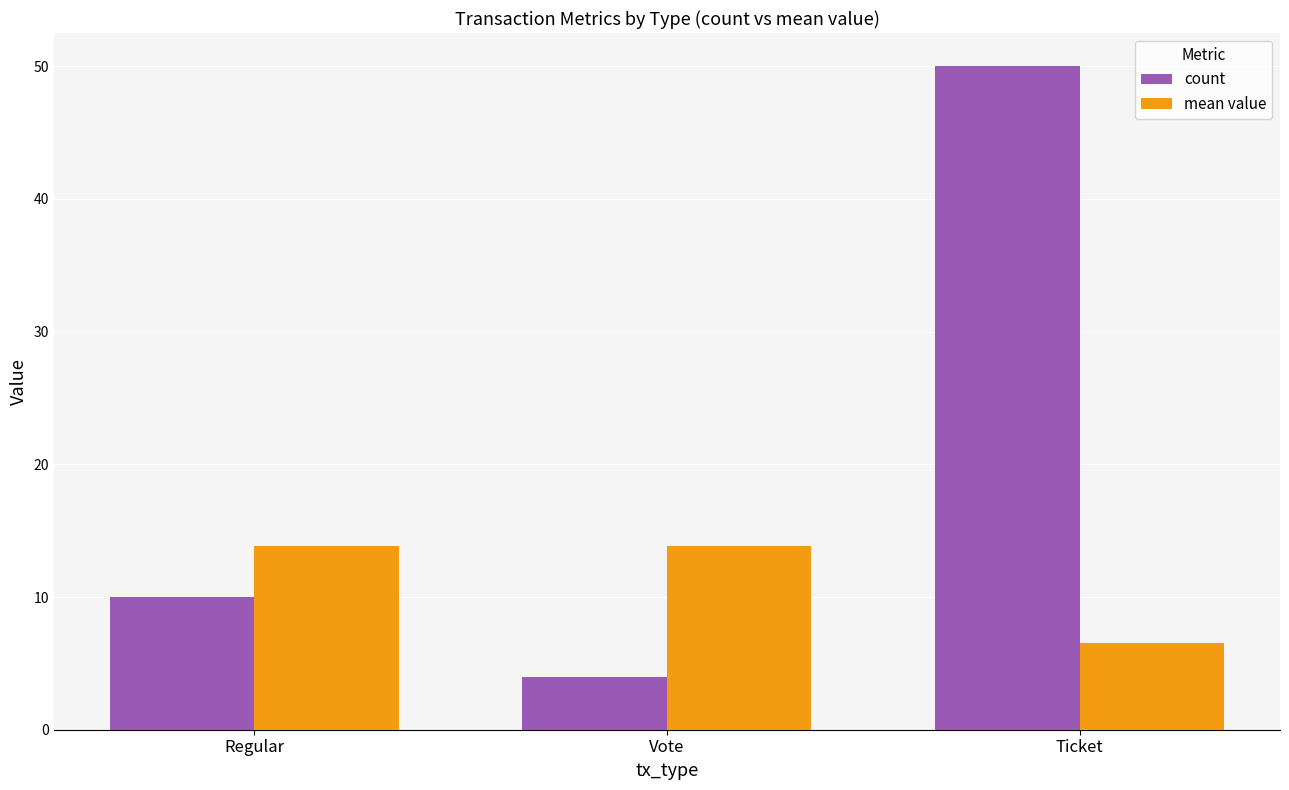

Rank the series by their maximum value, from lowest to highest.

mean value, count